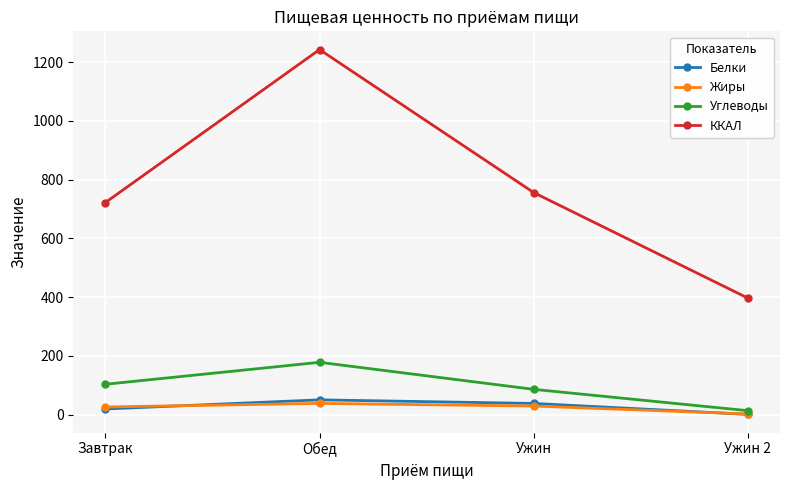

What is the maximum value shown in the chart?

1243.1